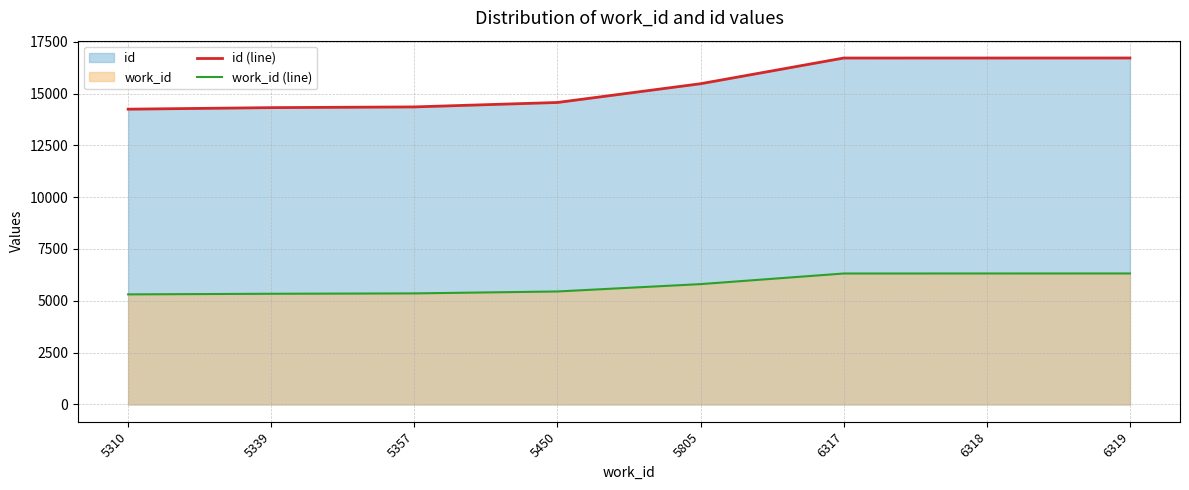

How many series are shown in this chart?

2